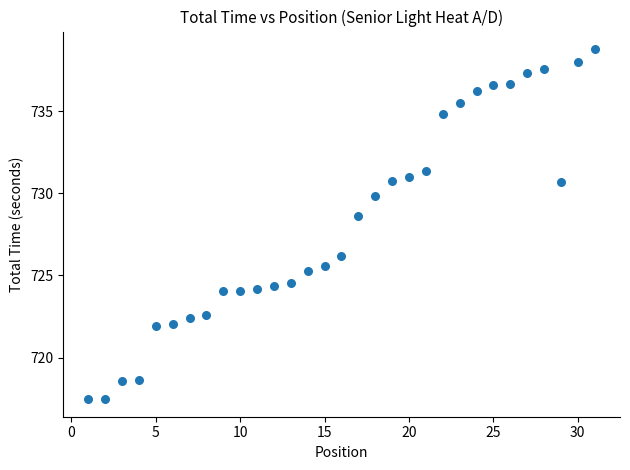

What is the range of X values (max minus min)?

30.0